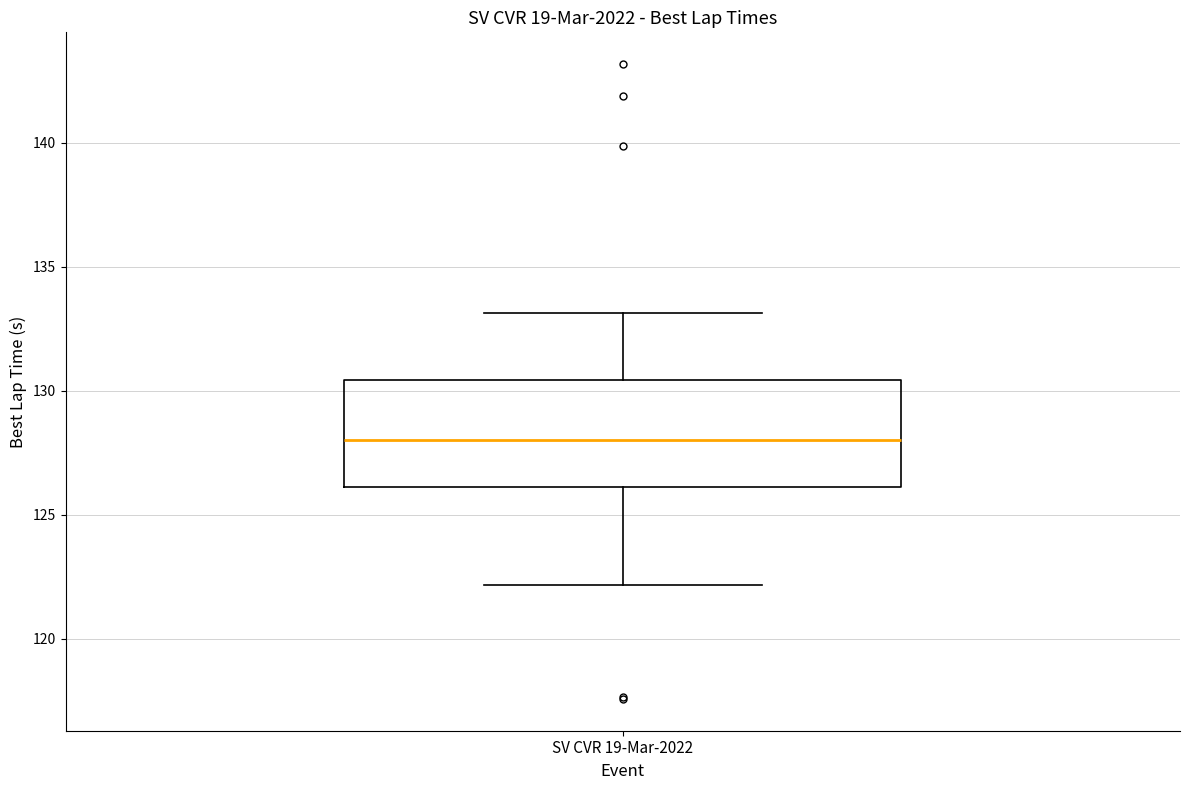

Where does the median line of the box for SV CVR 19-Mar-2022 sit on the y-axis? The values are not printed on the chart, so give them approximately, as read against the axis.

128.0